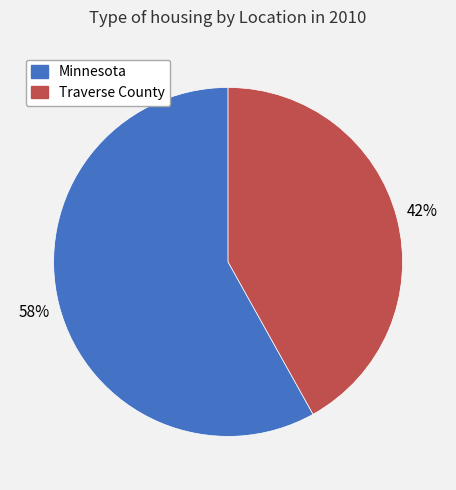

What is the majority slice?

Minnesota